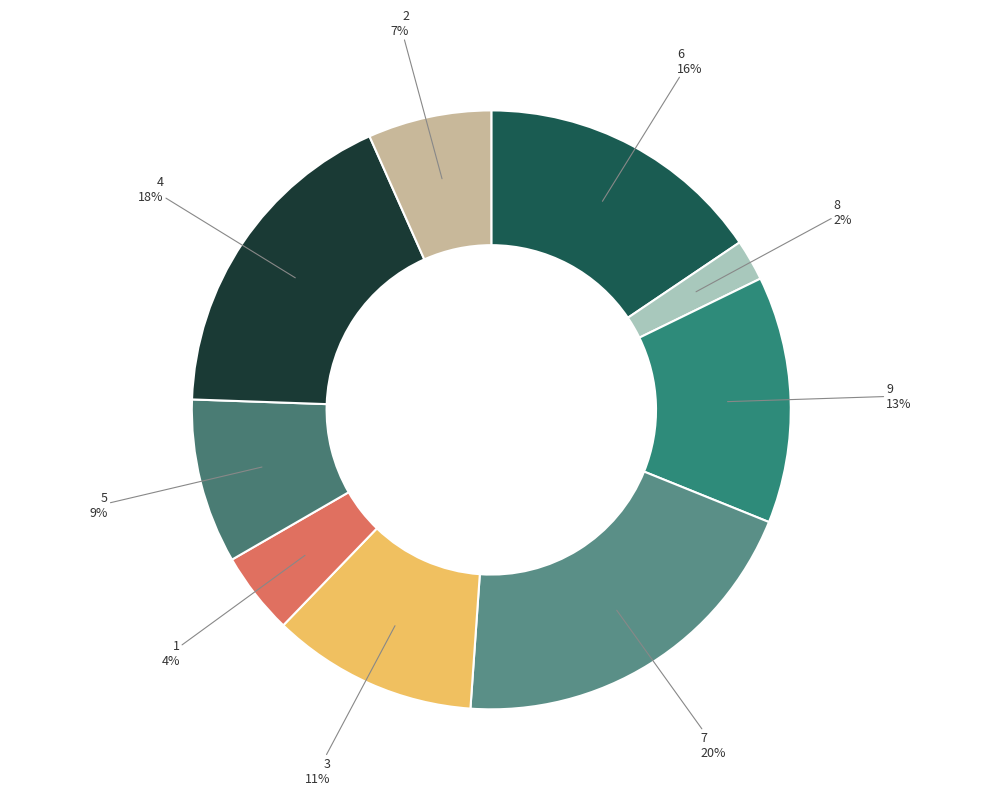

Do 5 and 1 together represent more than half of the pie?

No